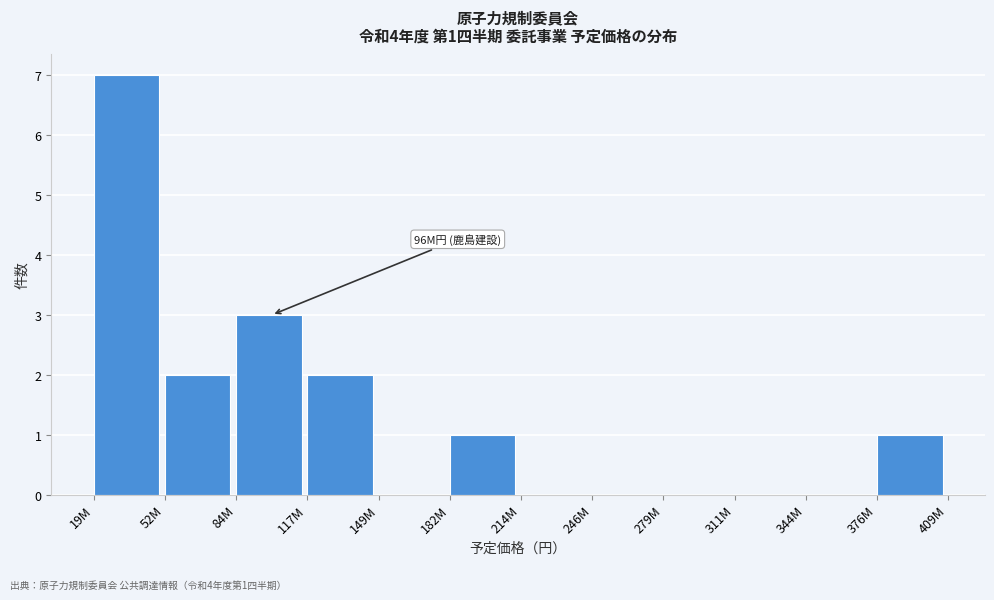

Reading left to right, extract all data points from this chart.

19M=7	52M=2	84M=3	117M=2	149M=0	182M=1	214M=0	246M=0	279M=0	311M=0	344M=0	376M=1